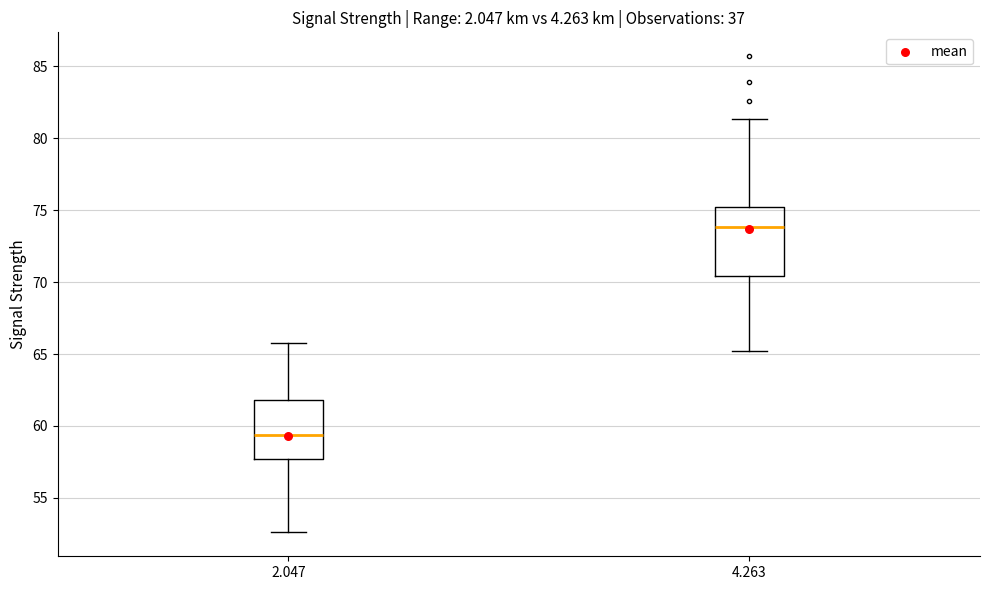

Where is the upper edge of the box at x = 2.047 on the y-axis? The values are not printed on the chart, so give them approximately, as read against the axis.

62.0